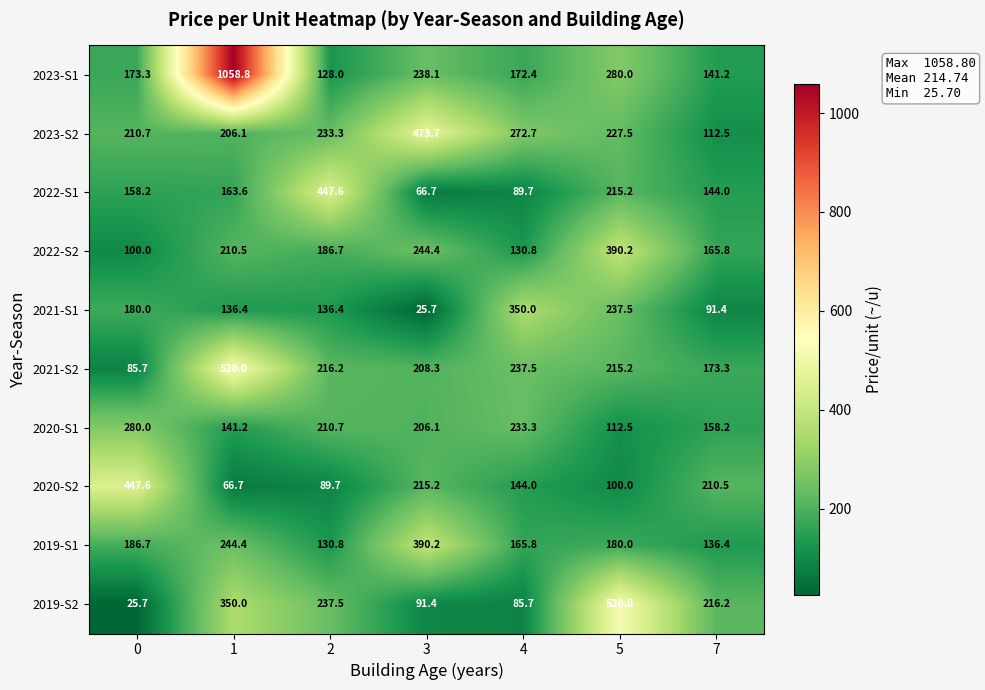

What is the smallest value displayed?

25.7